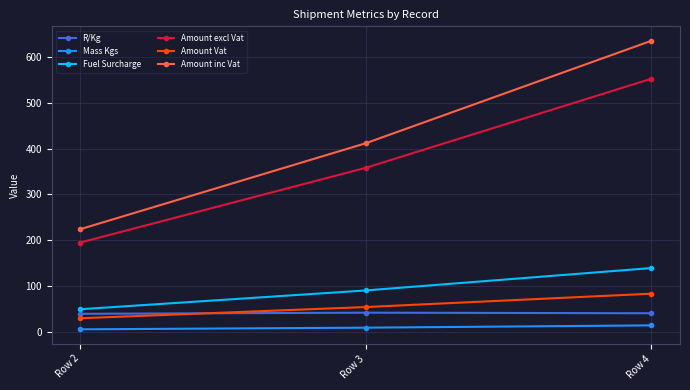

At which label is Amount inc Vat closest to 429?

Row 3